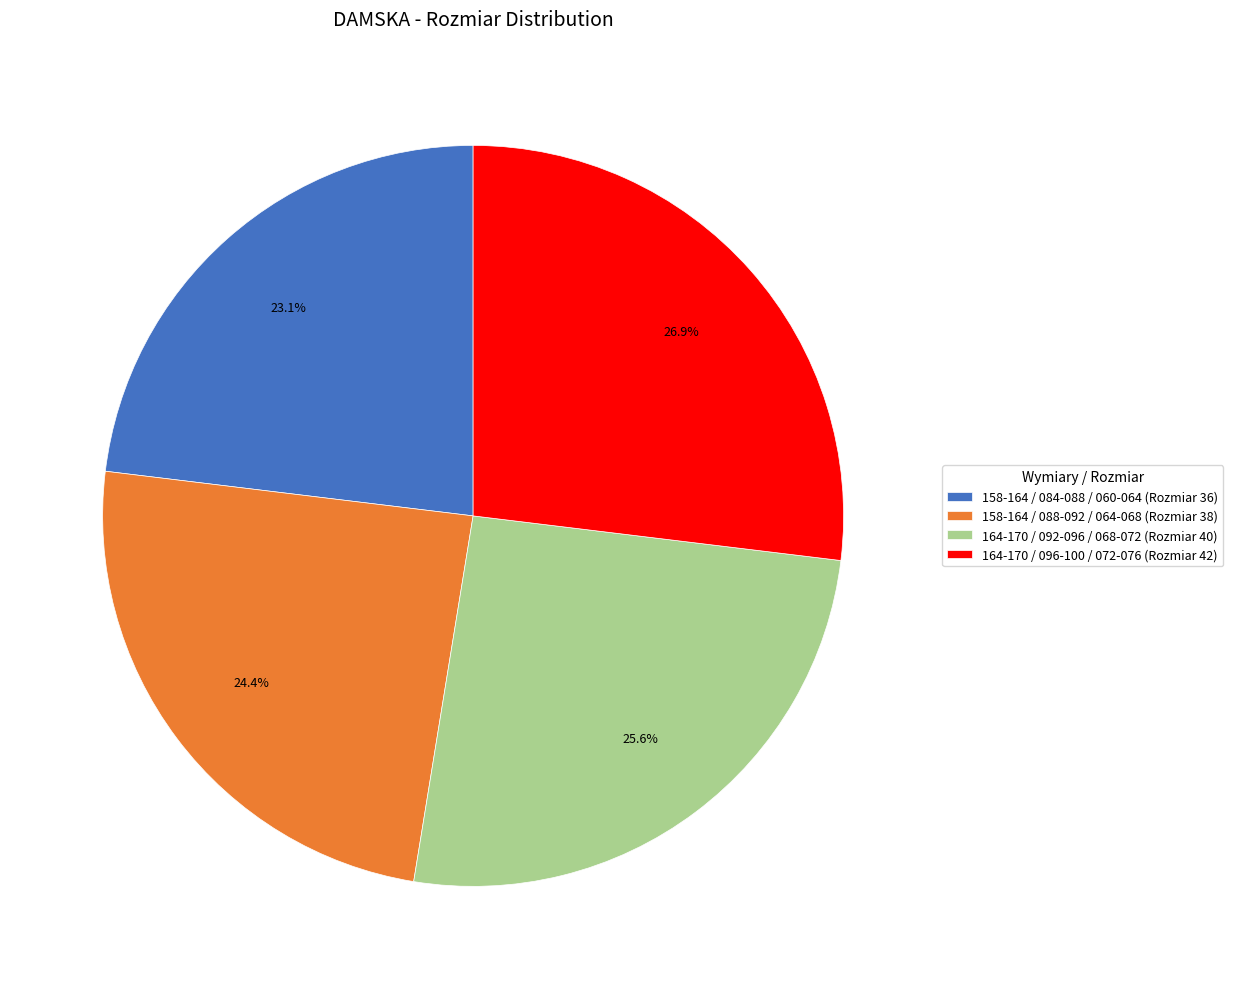

Which slice is the smallest?

158-164 / 084-088 / 060-064